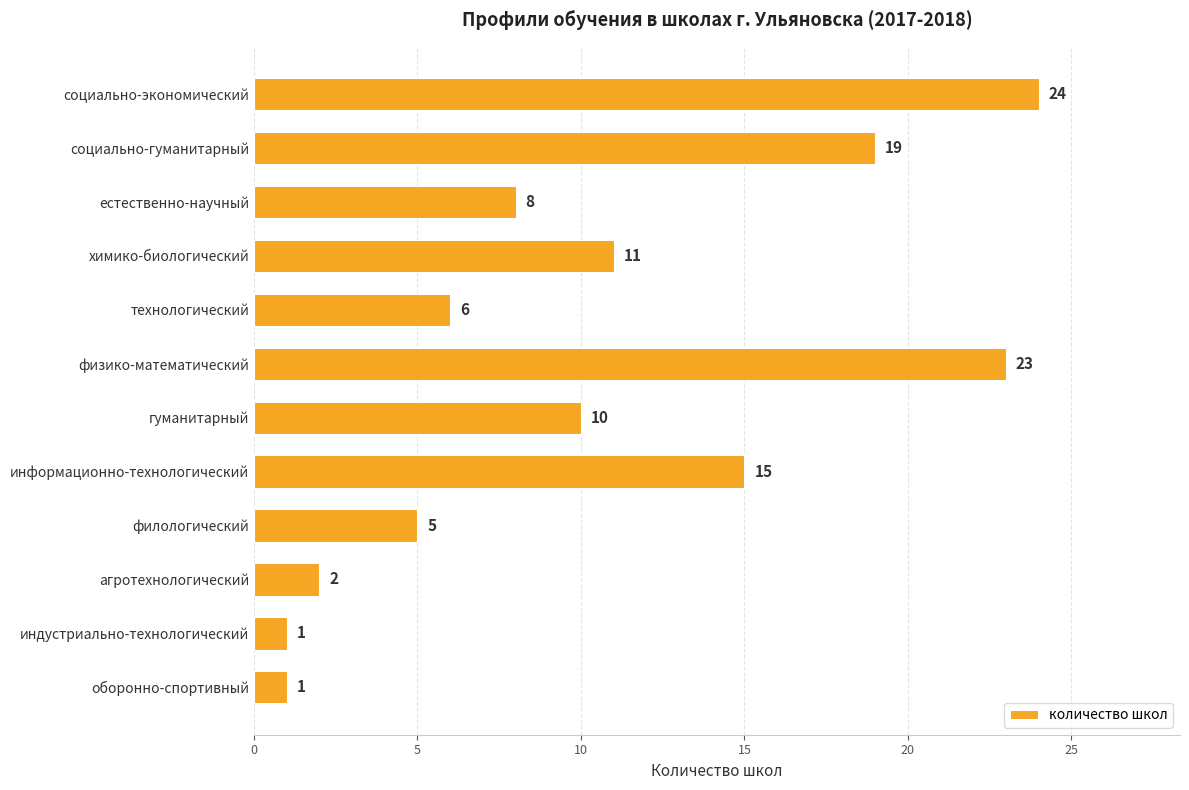

The value at филологический is 3. True or false?

False